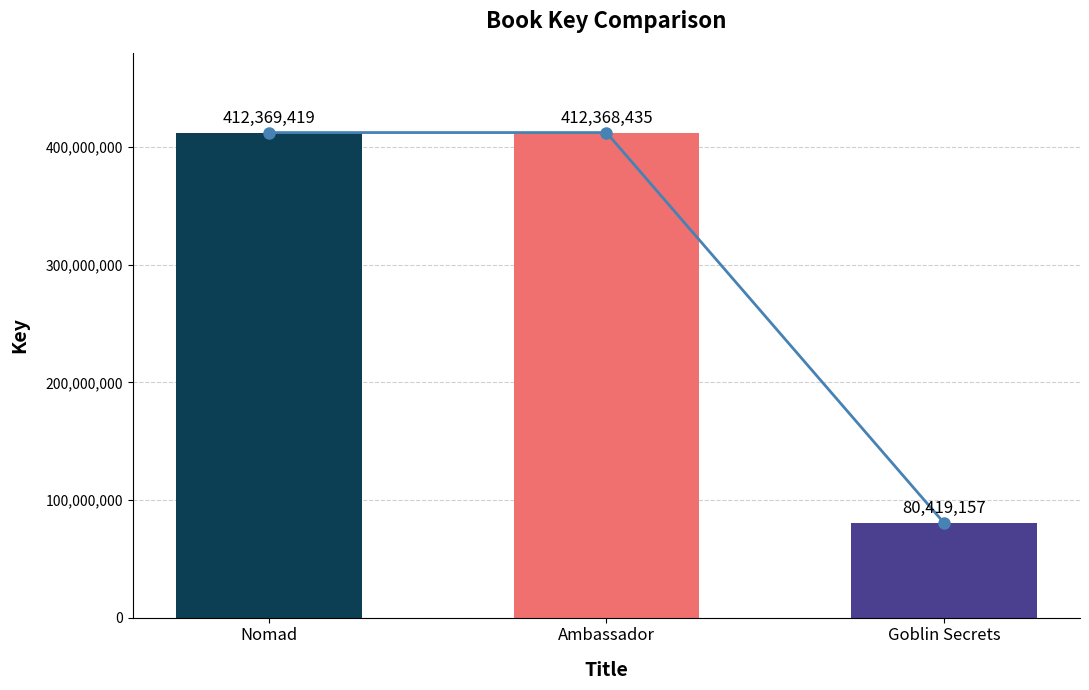

At which category does the chart reach its peak across all series?

Nomad